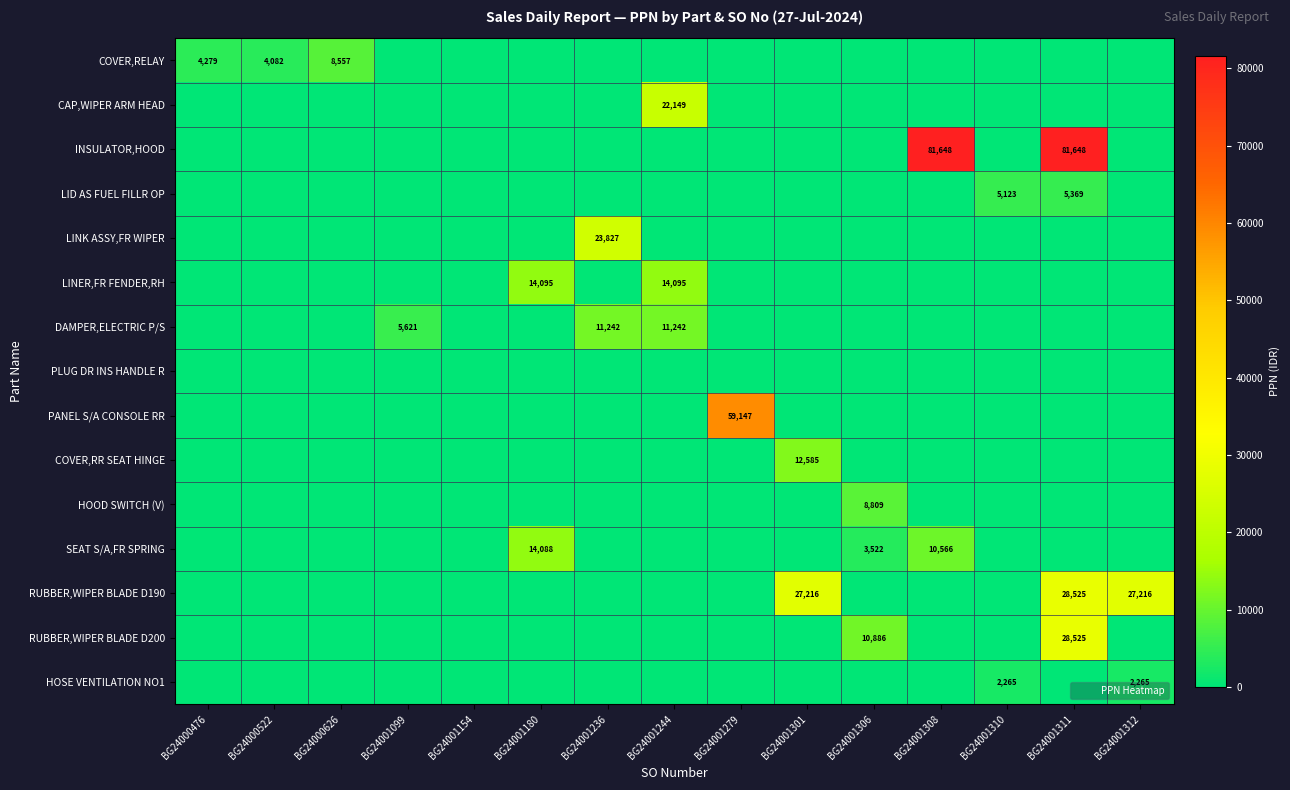

What is the difference between the highest and lowest values at BG24001279?

59147.4